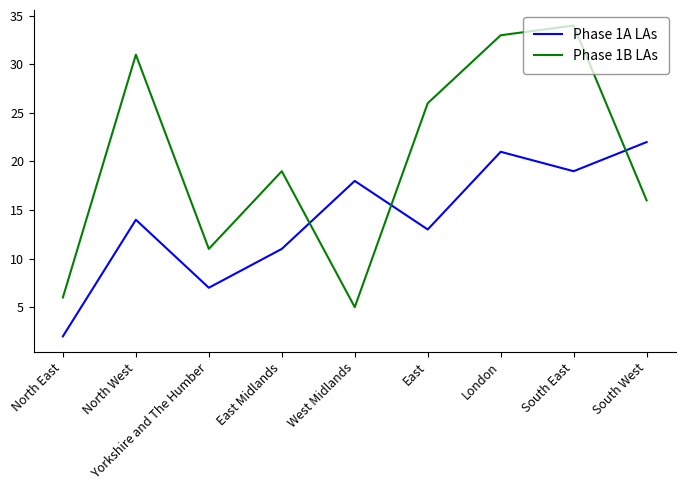

What is the difference between the maximum and minimum values in the Phase 1B LAs series?

29